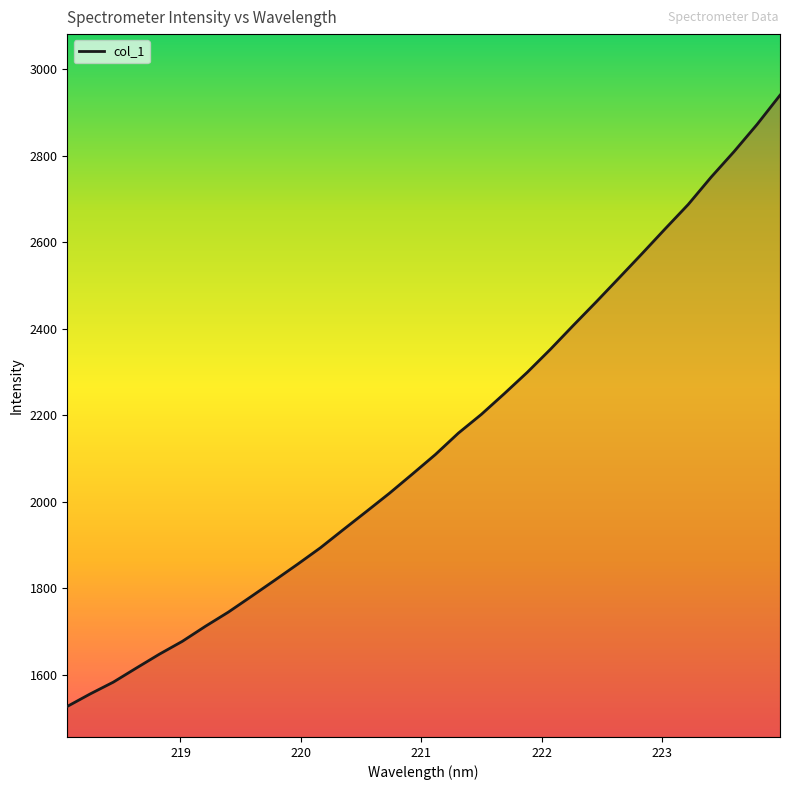

What is the greatest value displayed?

2939.5